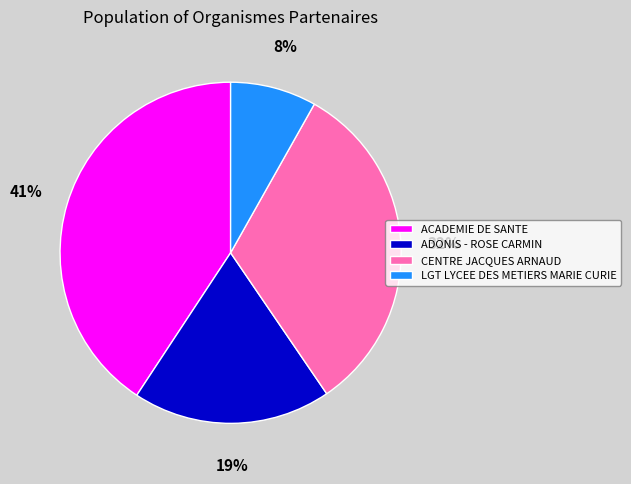

Do CENTRE JACQUES ARNAUD and ADONIS - ROSE CARMIN together represent more than half of the pie?

Yes